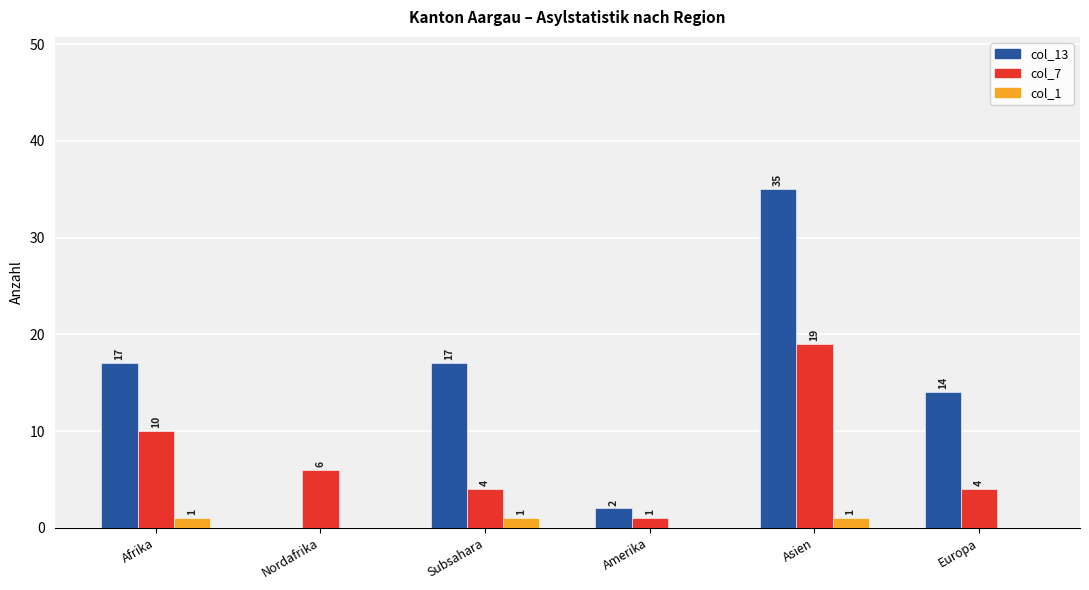

The value of col_7 at Subsahara is 4. True or false?

True